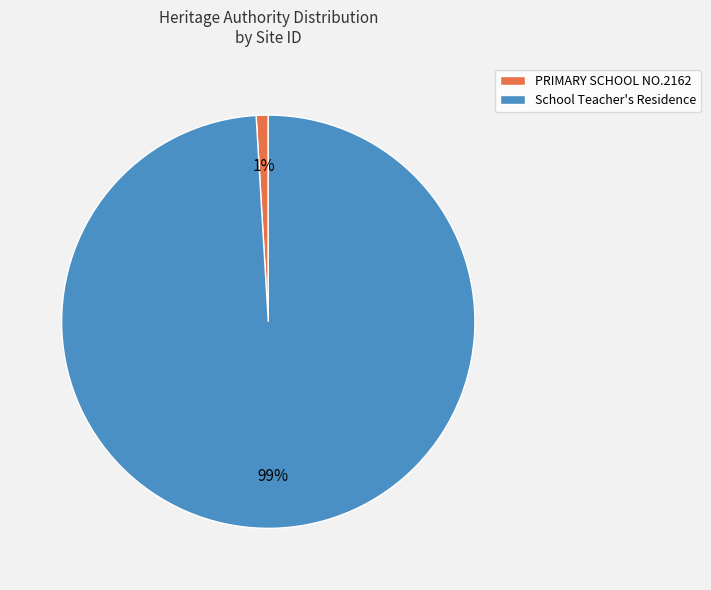

What is the largest slice in the pie chart?

School Teacher's Residence